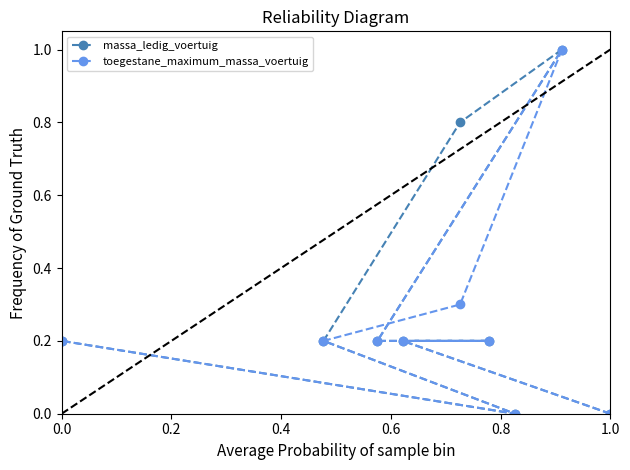

List the series in order of their overall mean, lowest first.

toegestane_maximum_massa_voertuig, massa_ledig_voertuig